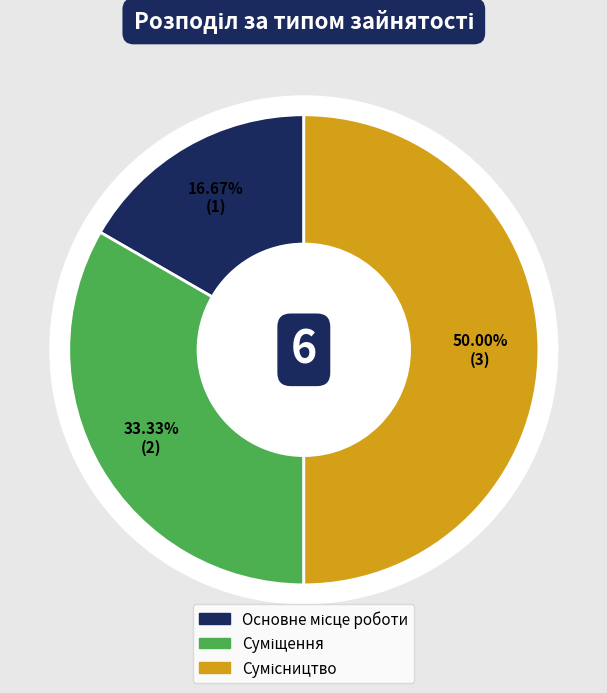

To the nearest percent, what percentage of the pie is Сумісництво?

50%